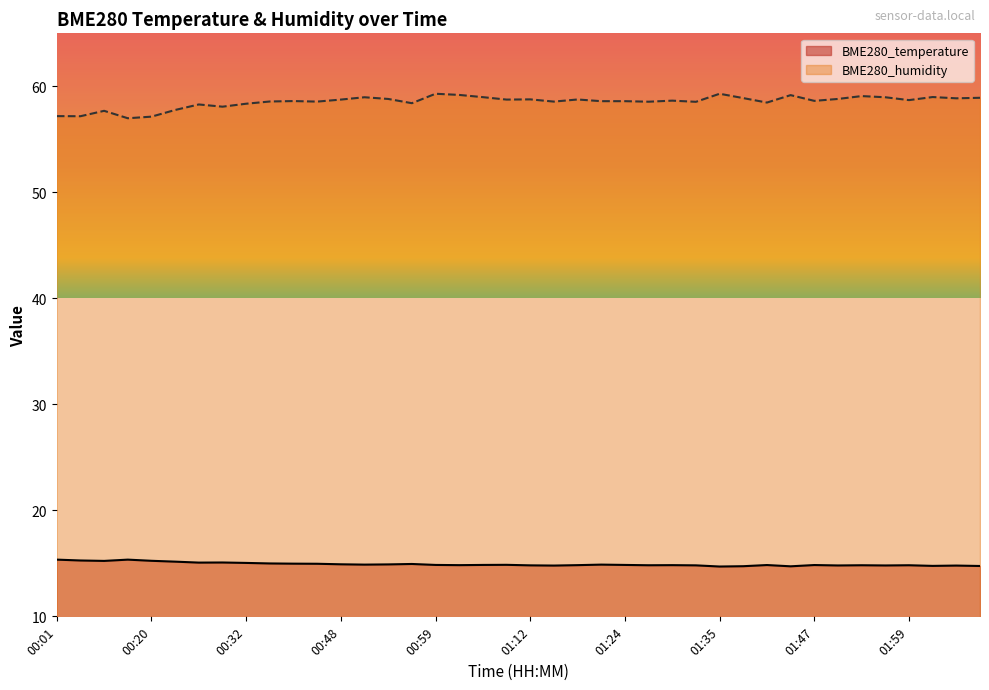

Which has a higher value, 01:53 or 00:15?

00:15